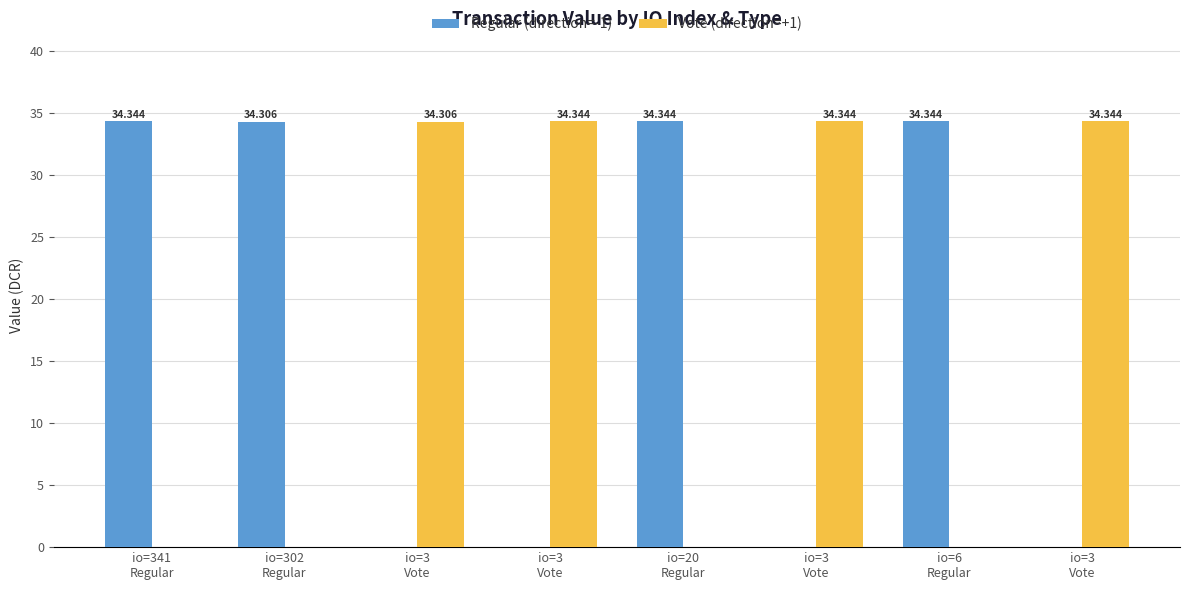

How many positive values does the Vote (direction=+1) series have?

4